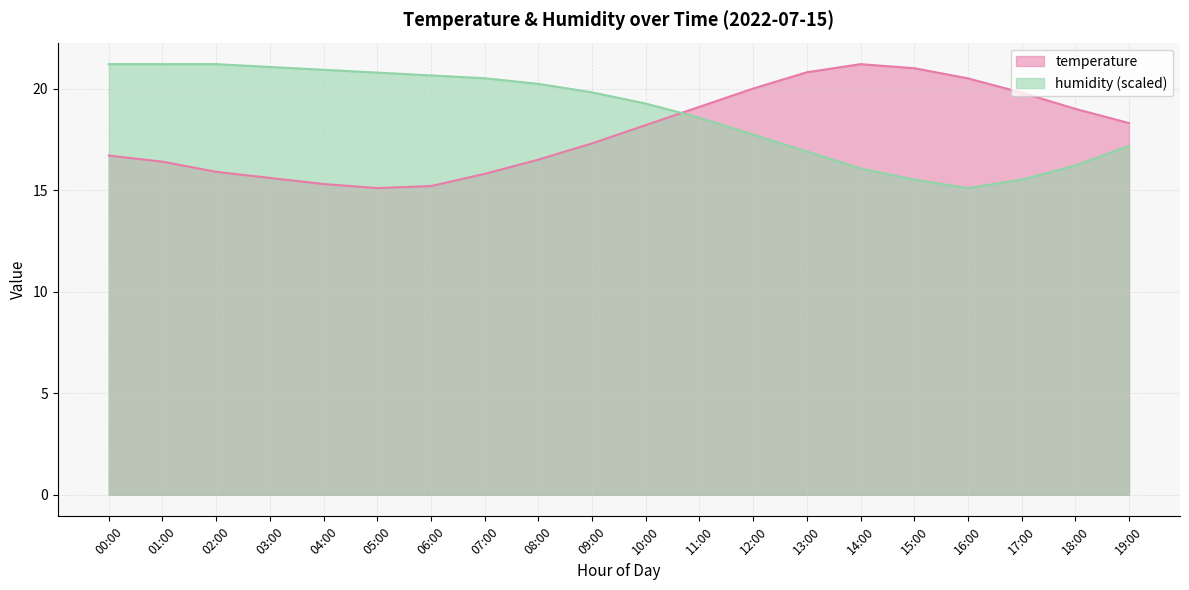

The humidity series shows 21.2 at 00:00. True or false?

True